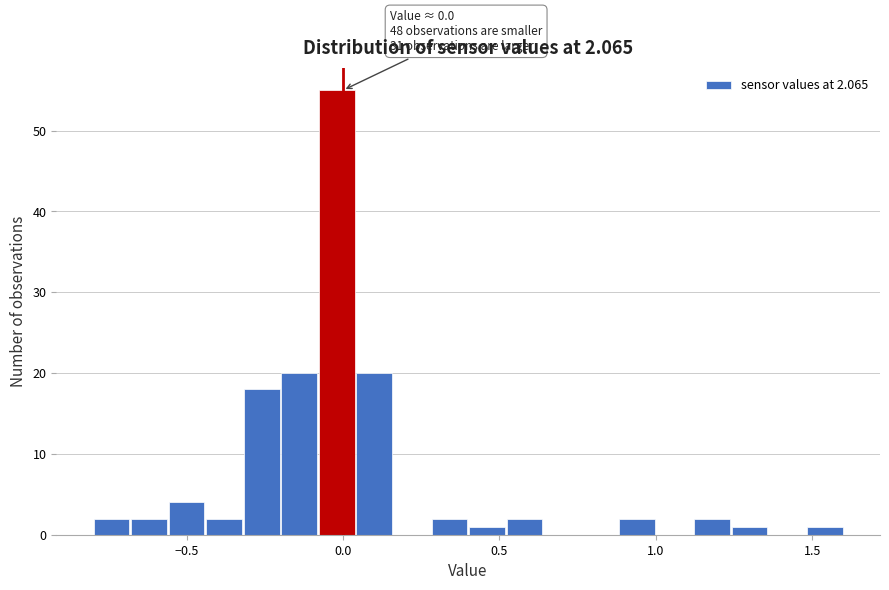

Around what value on the x-axis is the tallest bar? Give the approximate position of its centre, as read against the axis.

0.00